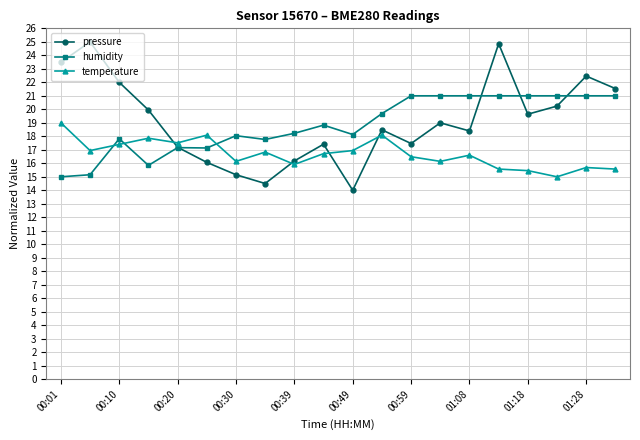

How many data points does each series have?

20